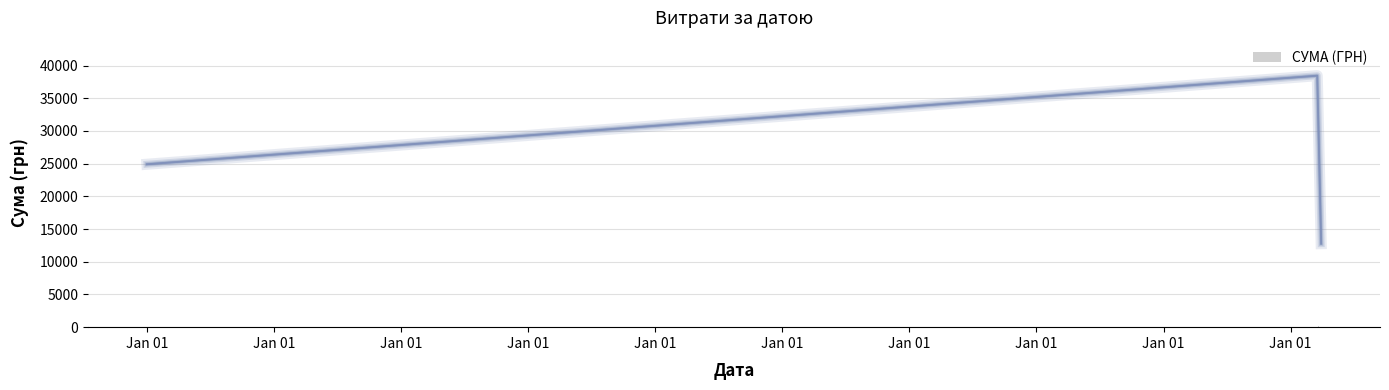

What is the difference between the second highest and second lowest values in the СУМА (ГРН) series?

24697.2